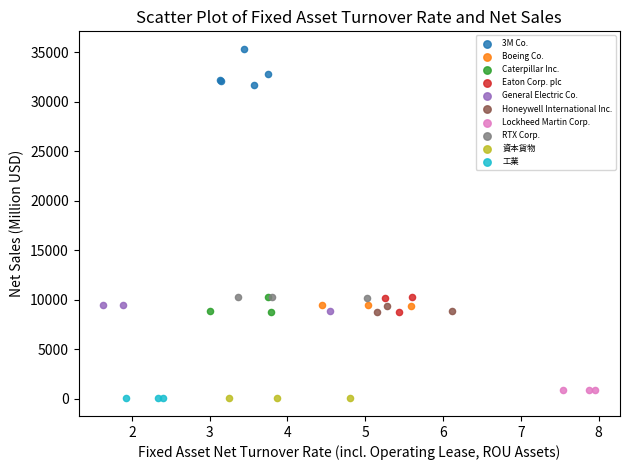

Which series has the largest Y range (max minus min)?

3M Co.